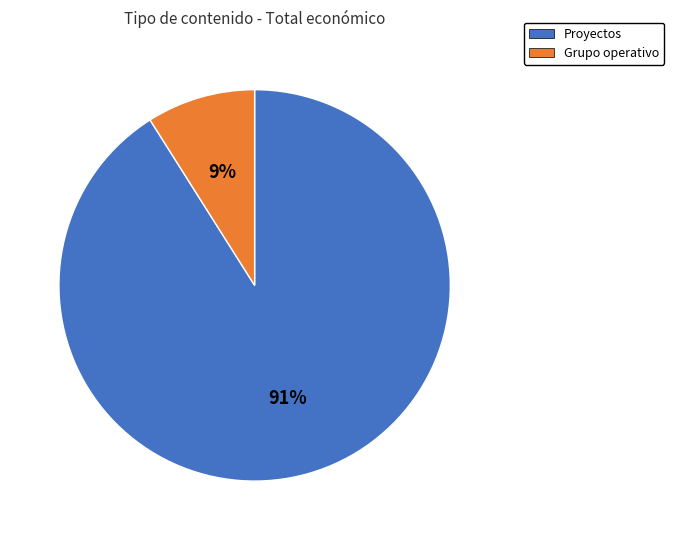

Which category has the biggest portion of the pie?

Proyectos